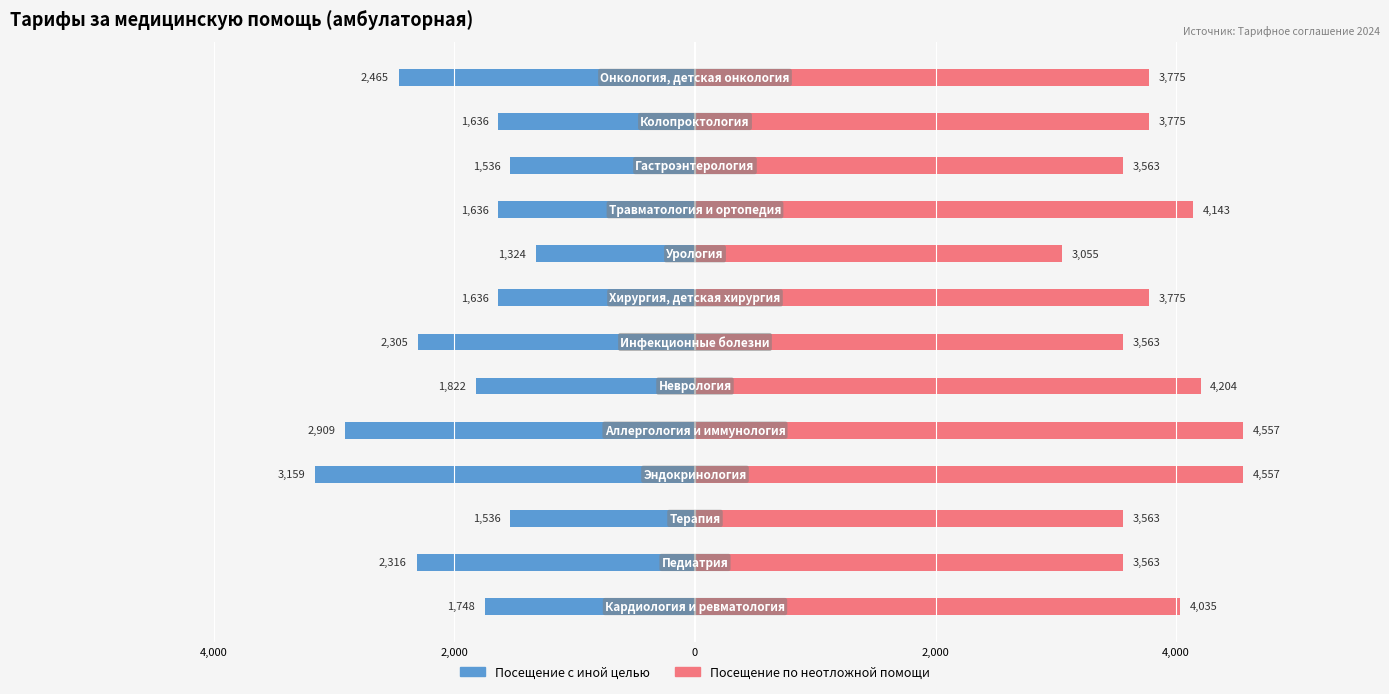

At 10, list the series in order from smallest to largest.

Посещение с иной целью, Посещение по неотложной помощи